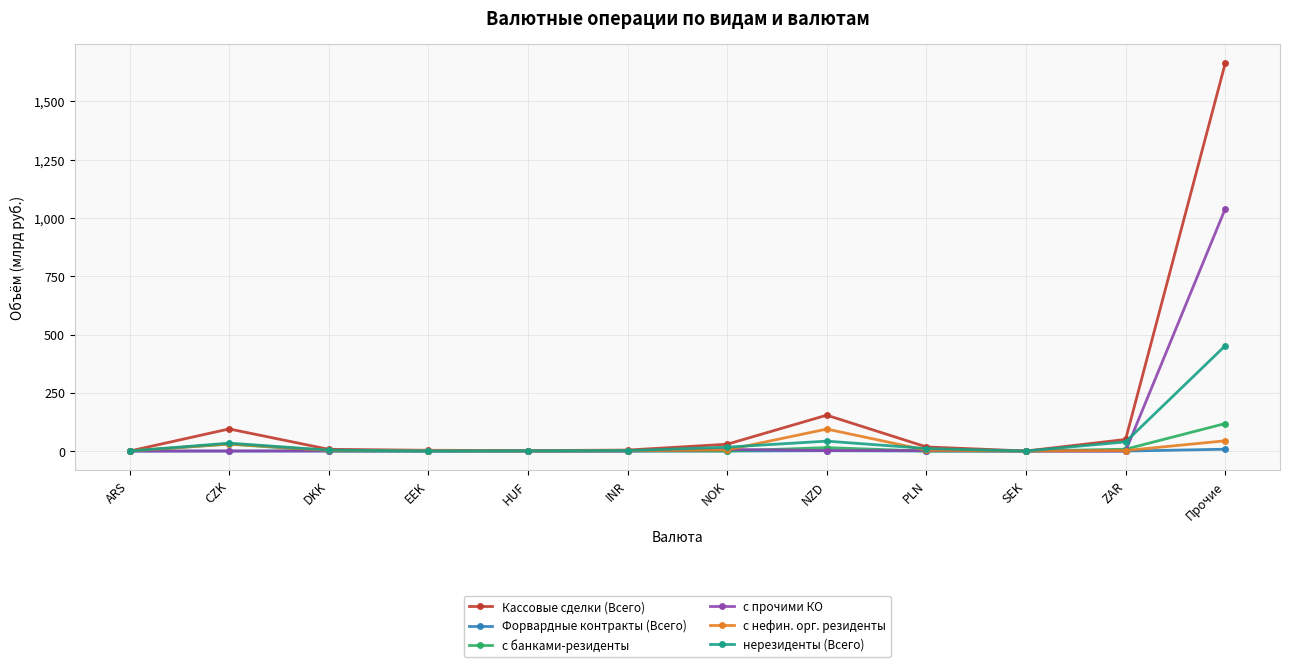

How many data points in с нефин. орг. резиденты are above 2?

8